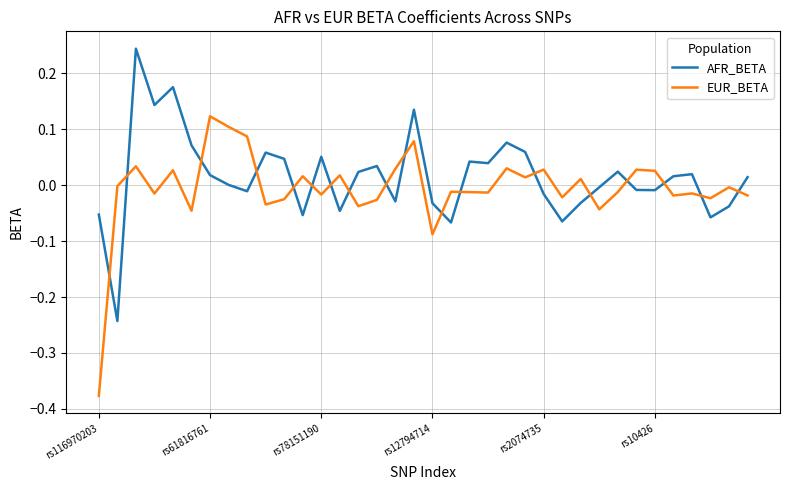

Which series ends up on top after the final intersection of AFR_BETA and EUR_BETA?

AFR_BETA